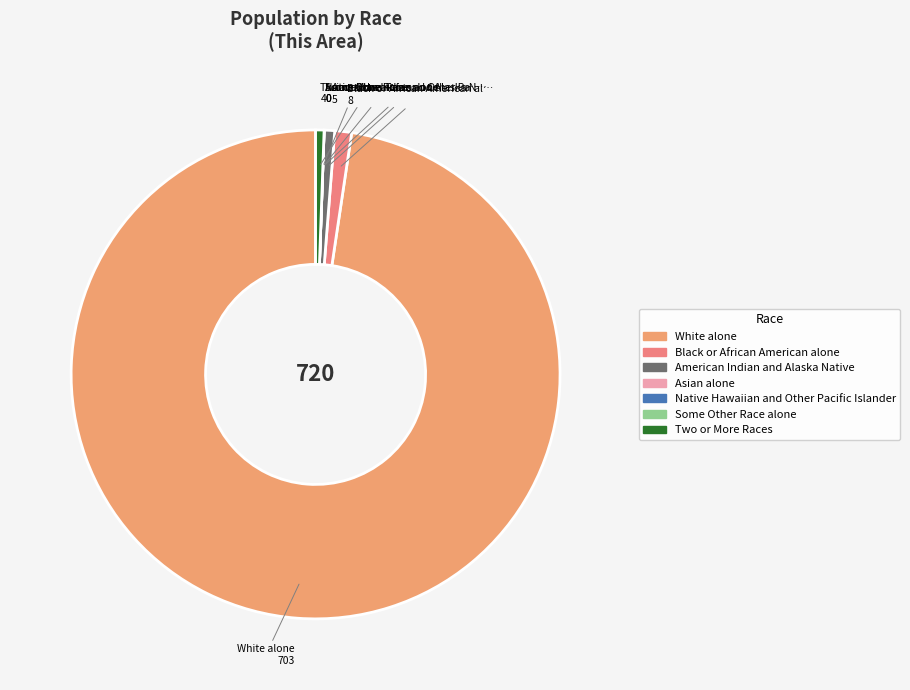

How many slices are in this pie chart?

7